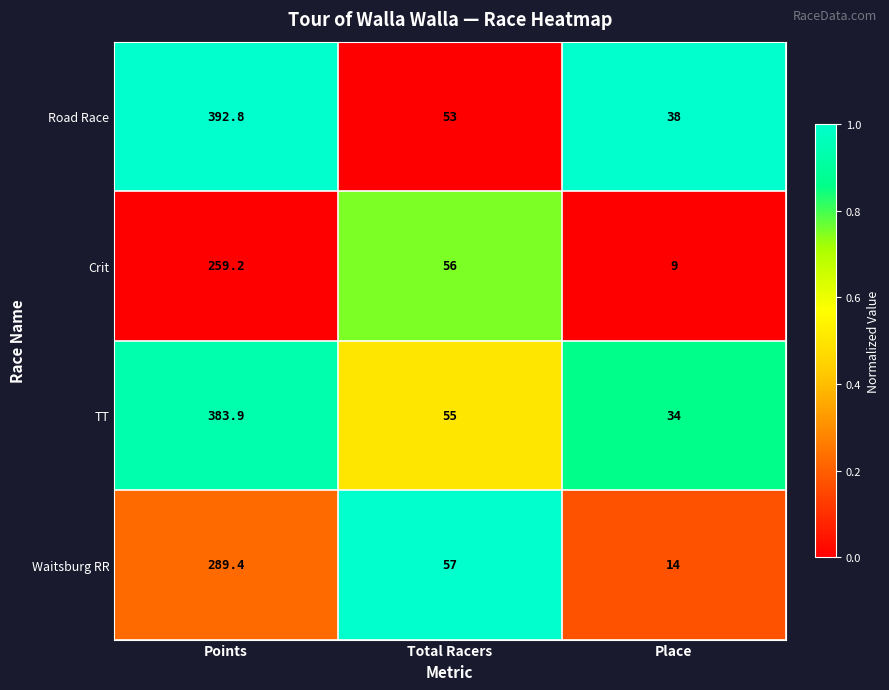

At which category is the sum across all series the highest?

Points